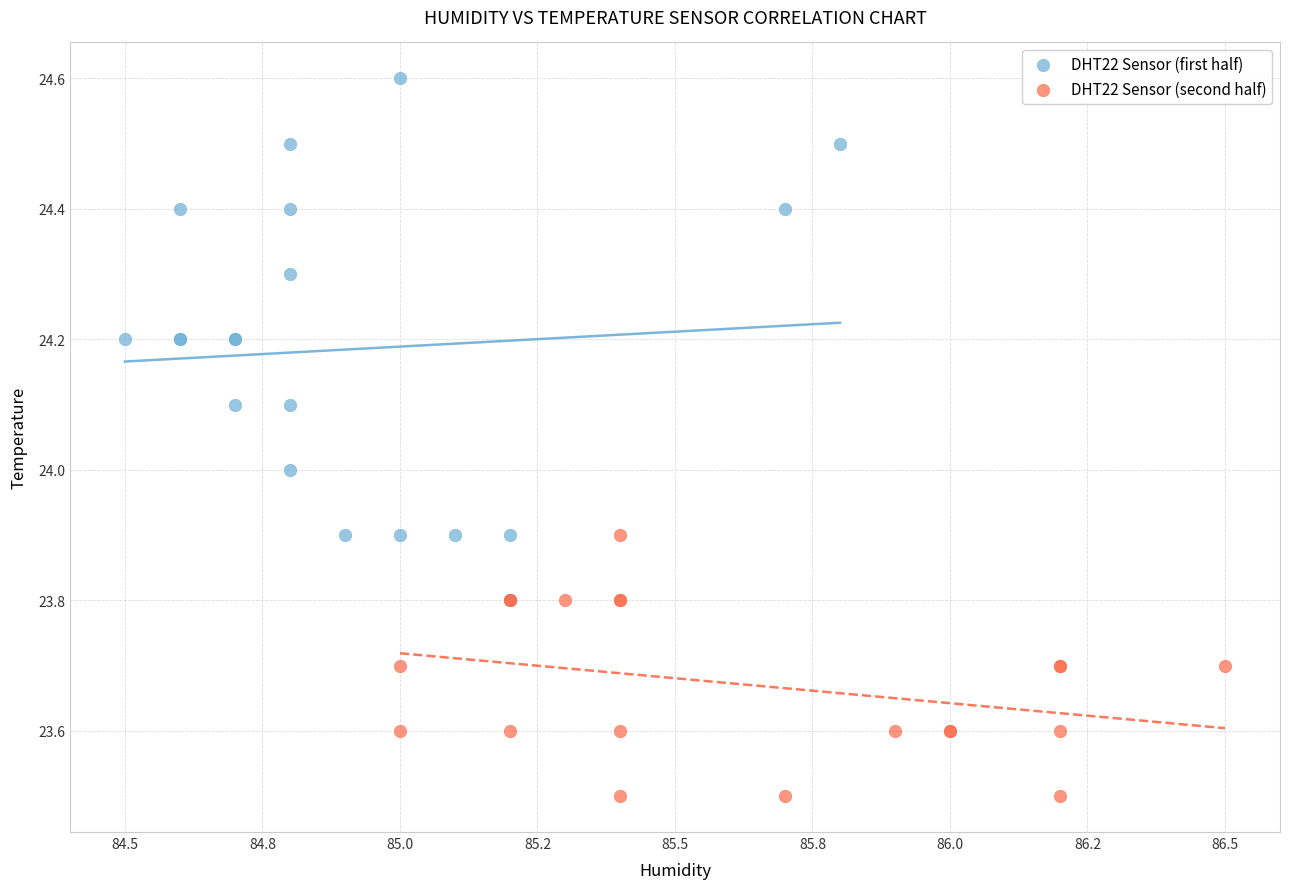

Which series has the widest spread of Y values?

DHT22 Sensor (first half)